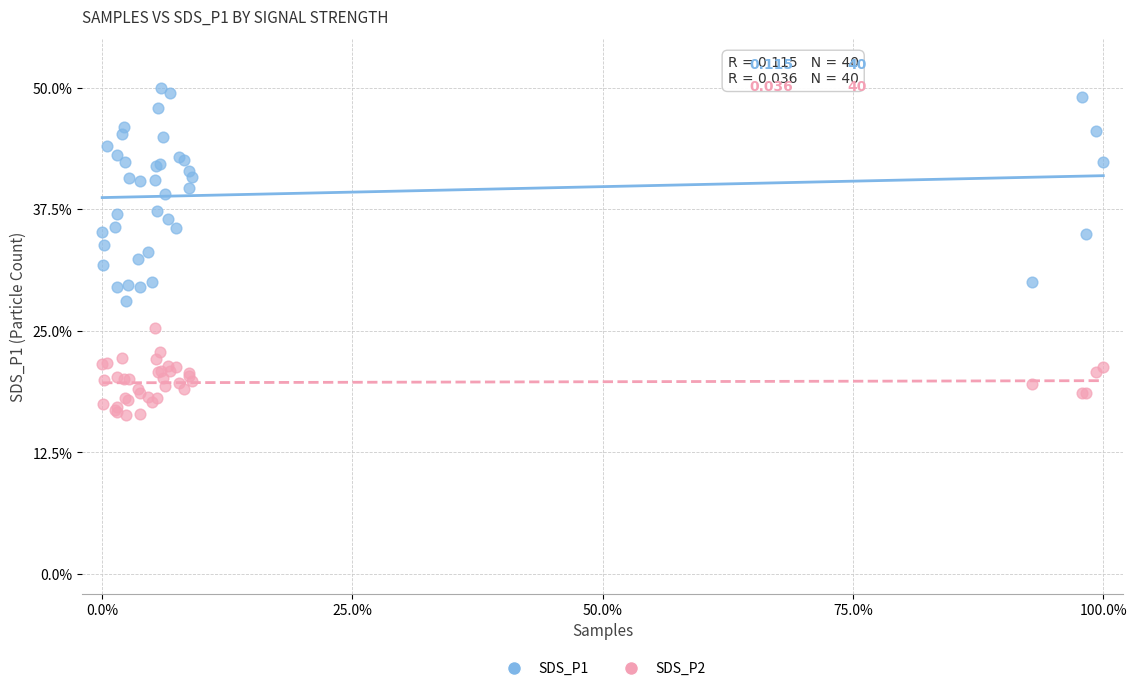

Which series has the widest spread of Y values?

SDS_P1